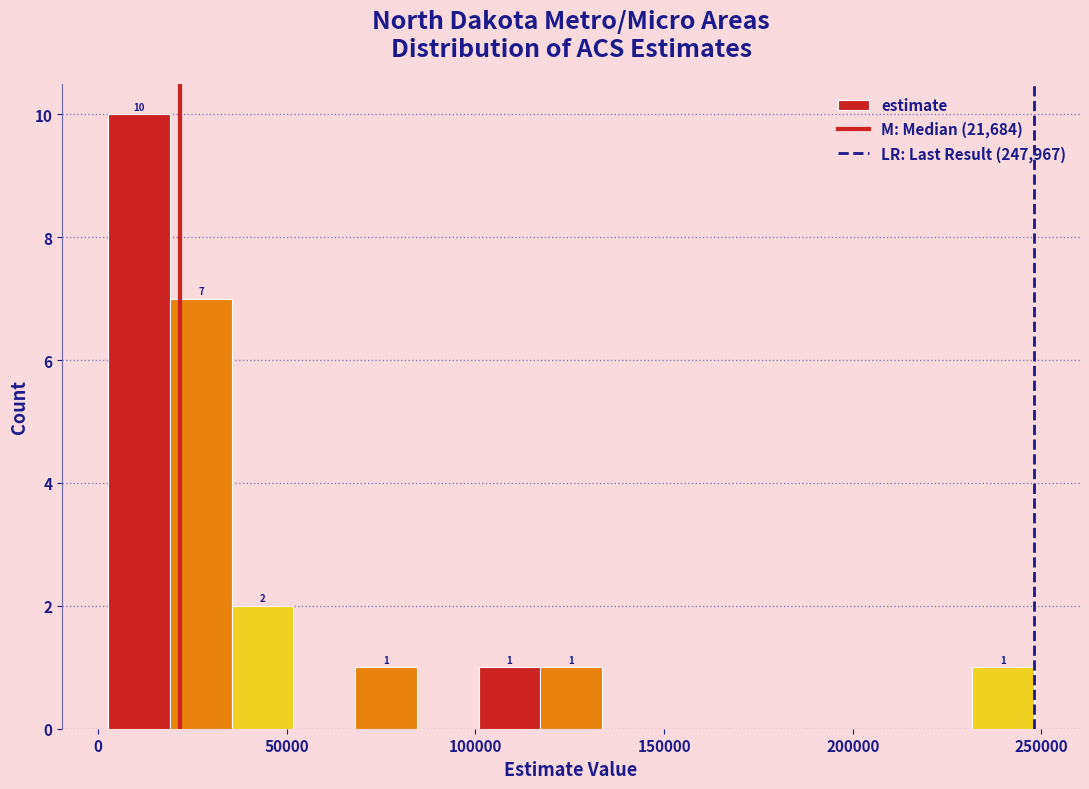

Read against the x-axis, roughly where is the centre of the tallest bar?

10000